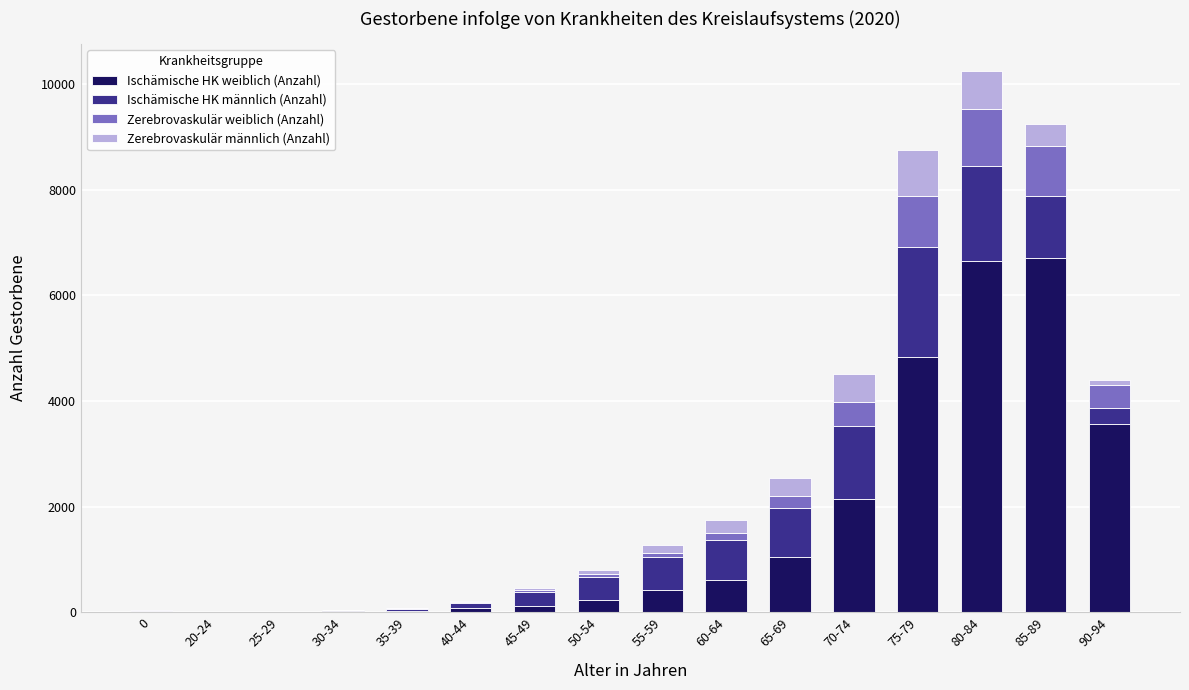

How many data points does each series have?

16